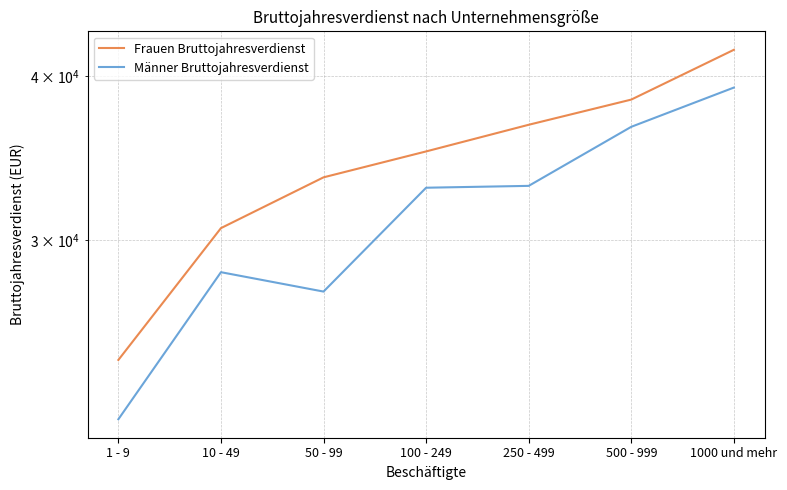

At which category is the sum across all series the highest?

1000 und mehr